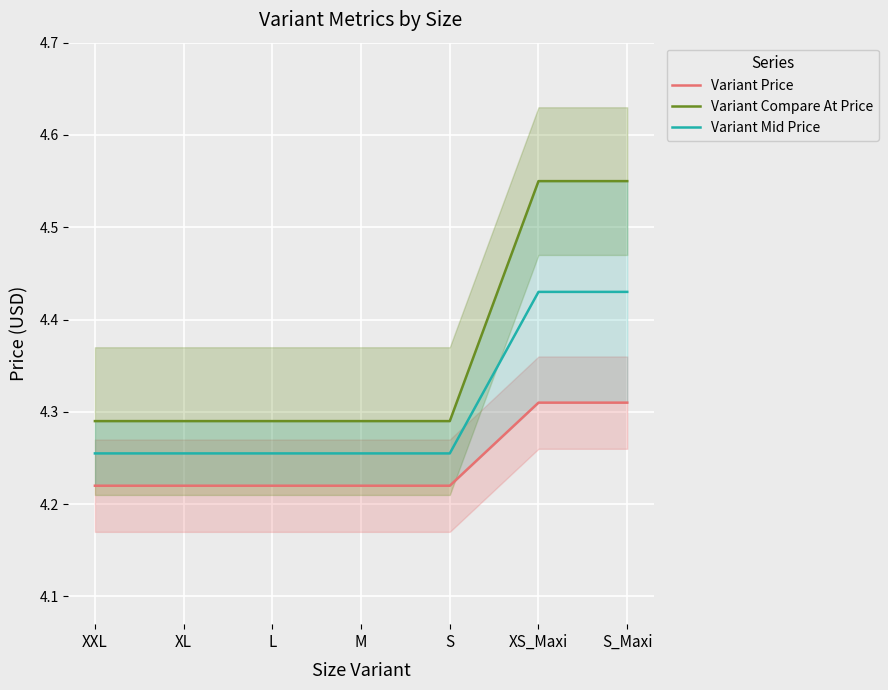

Which has a higher value, XXL or L?

XXL